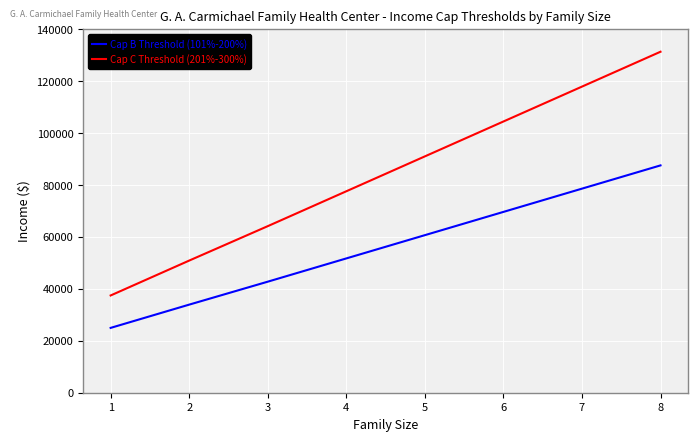

What is the spread (max minus min) of values at 4?

25870